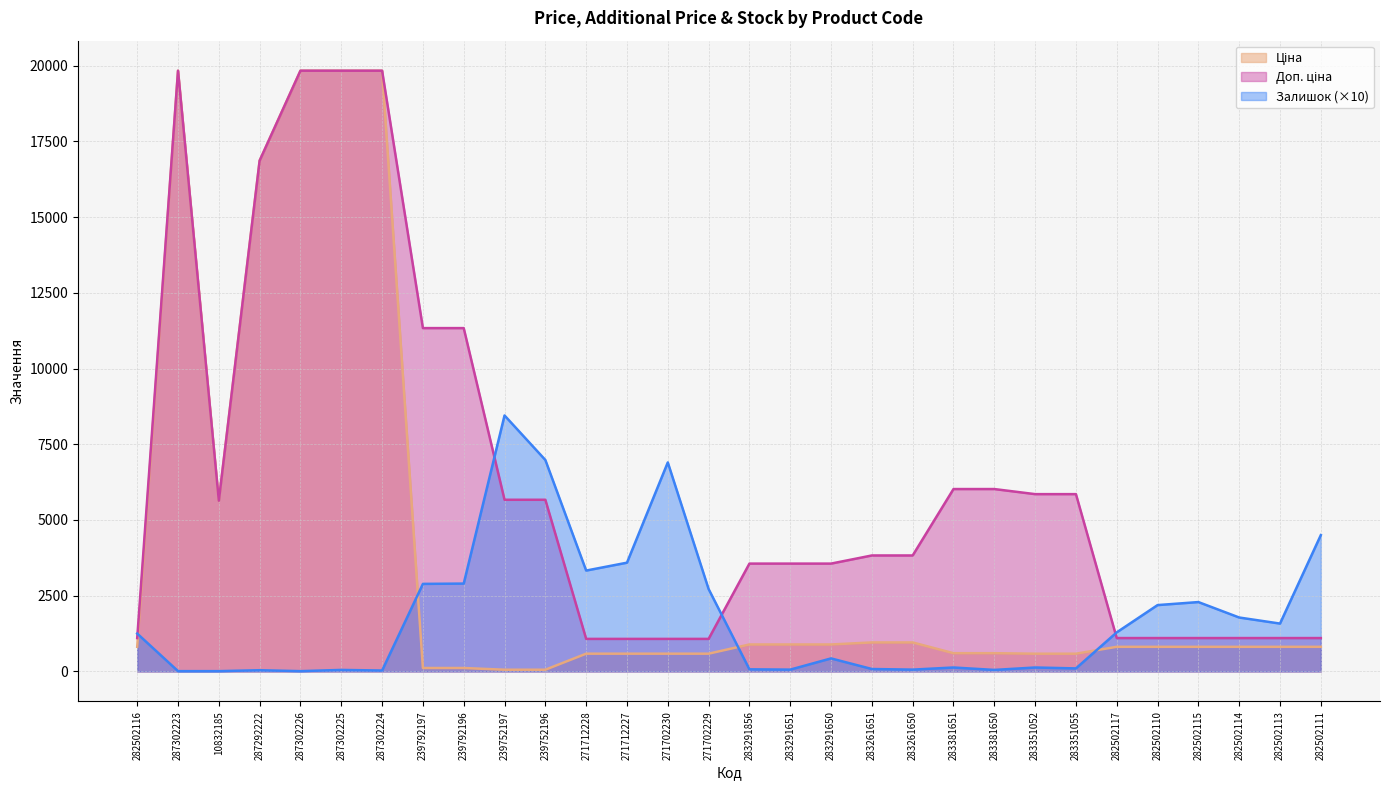

At which category does Залишок reach its first local peak?

287292222